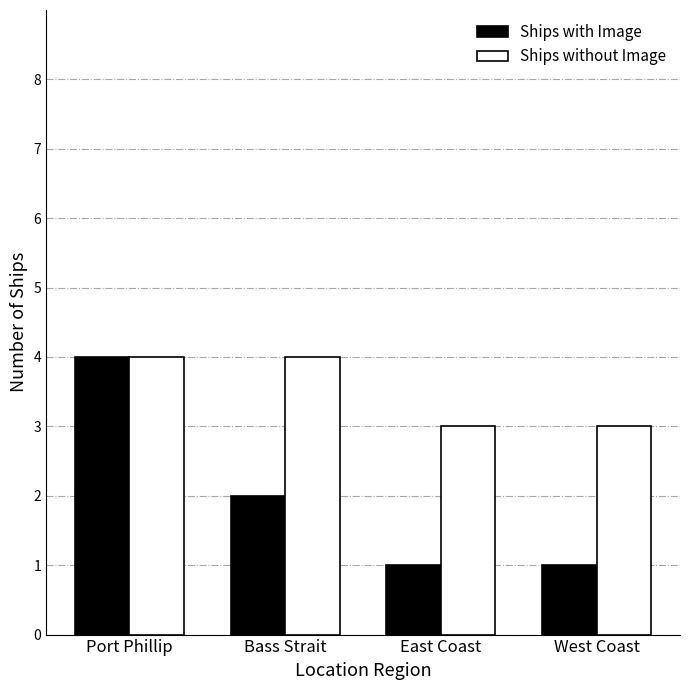

What is the smallest value displayed?

1